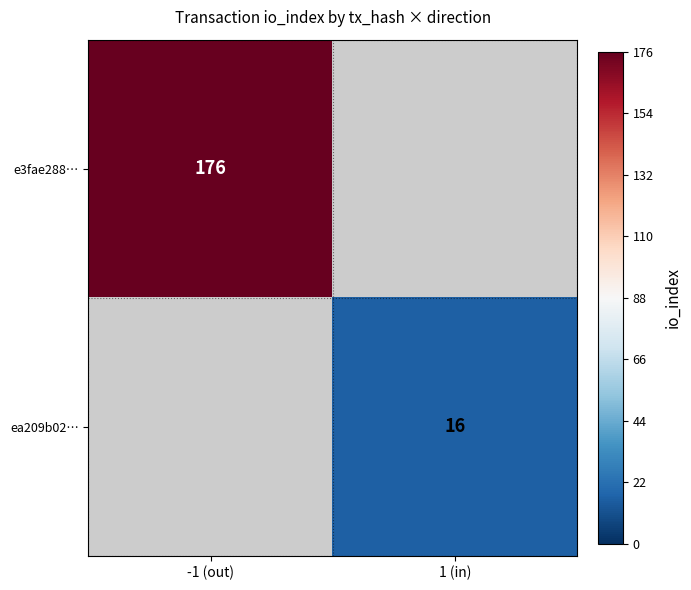

The ea209b02… series shows 16 at 1 (in). True or false?

True